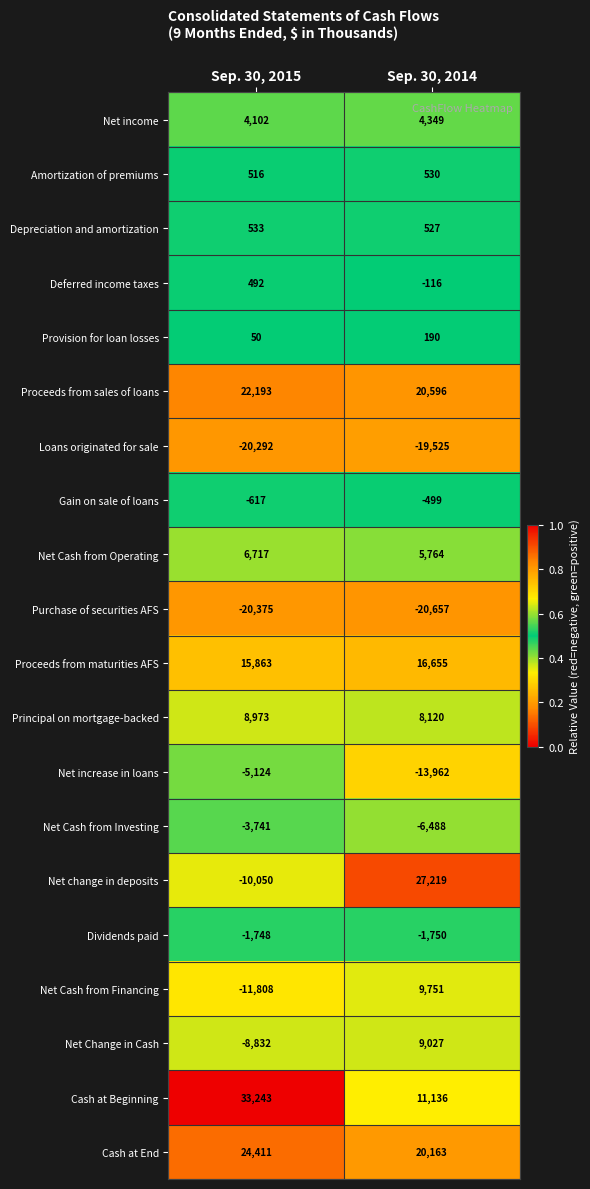

Which label corresponds to the smallest value in the chart?

Sep. 30, 2014